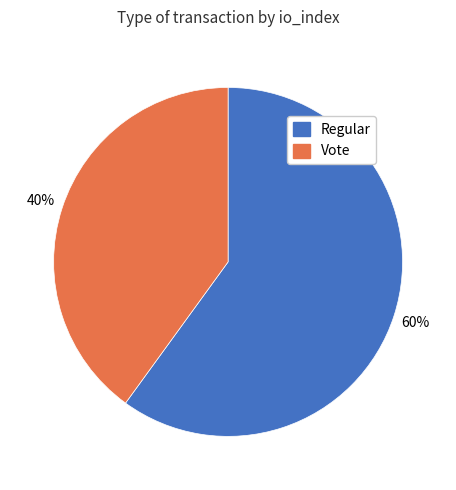

Does Regular account for over 50% of the chart?

Yes